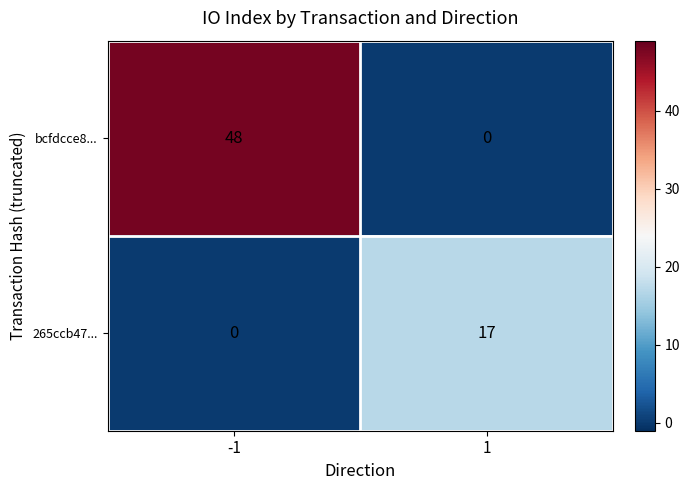

True or false: bcfdcce8... has a value of 0 at 1.

True